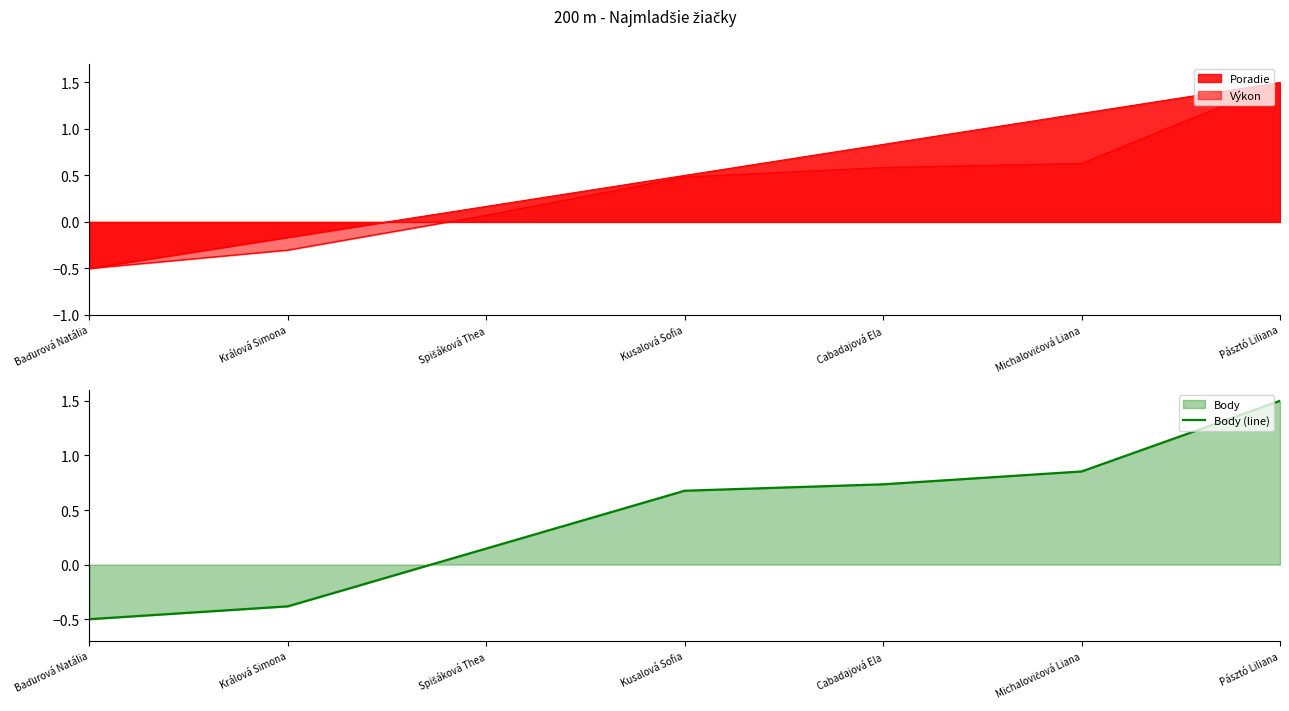

Count the number of values greater than 0.

5